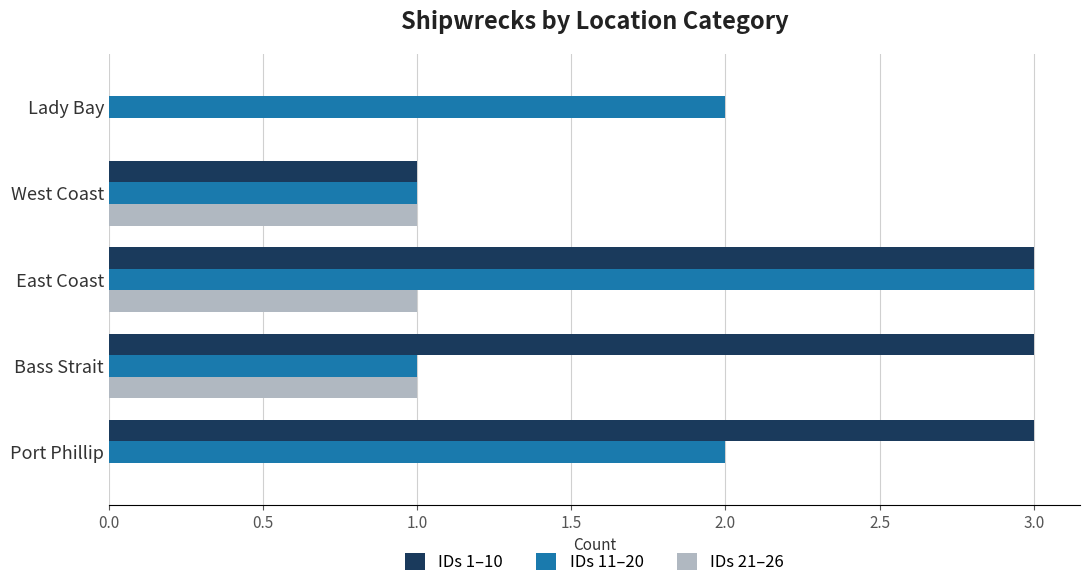

What is the sum of all IDs 1–10 values?

10